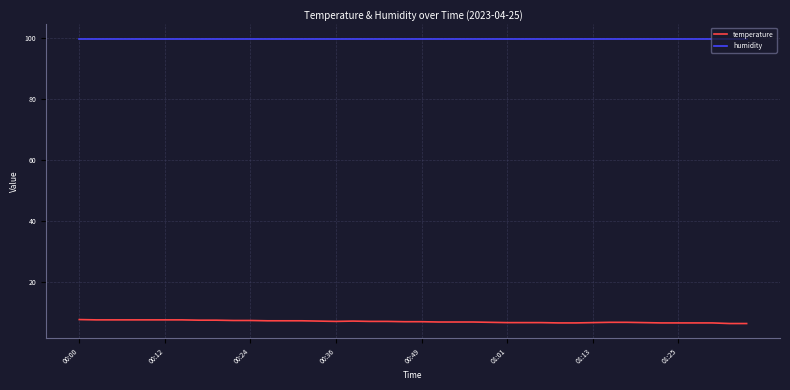

True or false: humidity and temperature intersect in this chart.

False